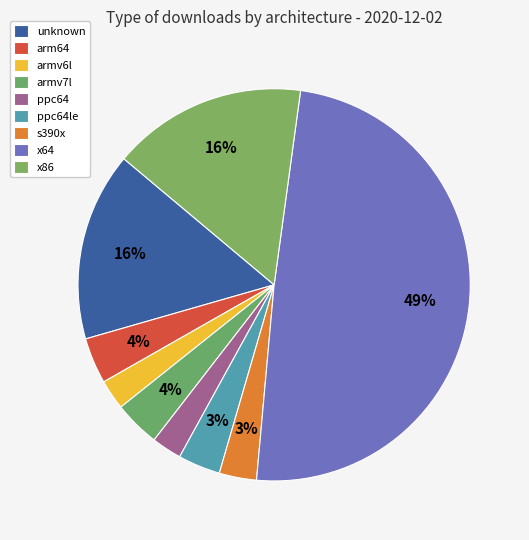

To the nearest percent, what is the difference between the largest and smallest slice percentages?

47%